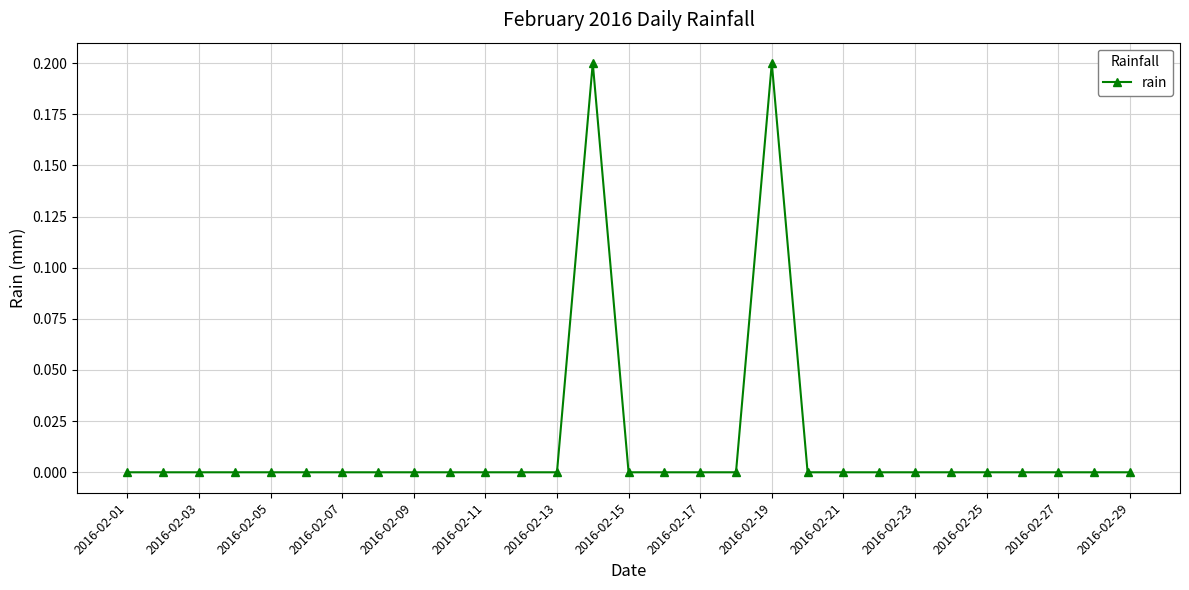

Is this an area chart (filled region under the line)?

No